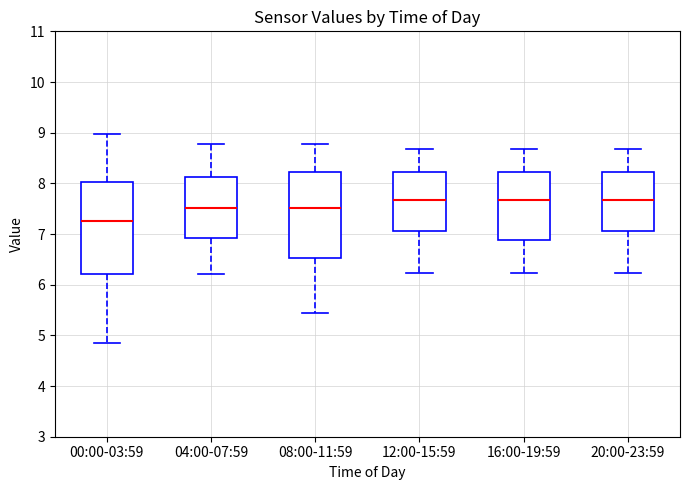

Where is the lower edge of the box for 08:00-11:59 on the y-axis? The values are not printed on the chart, so give them approximately, as read against the axis.

6.5